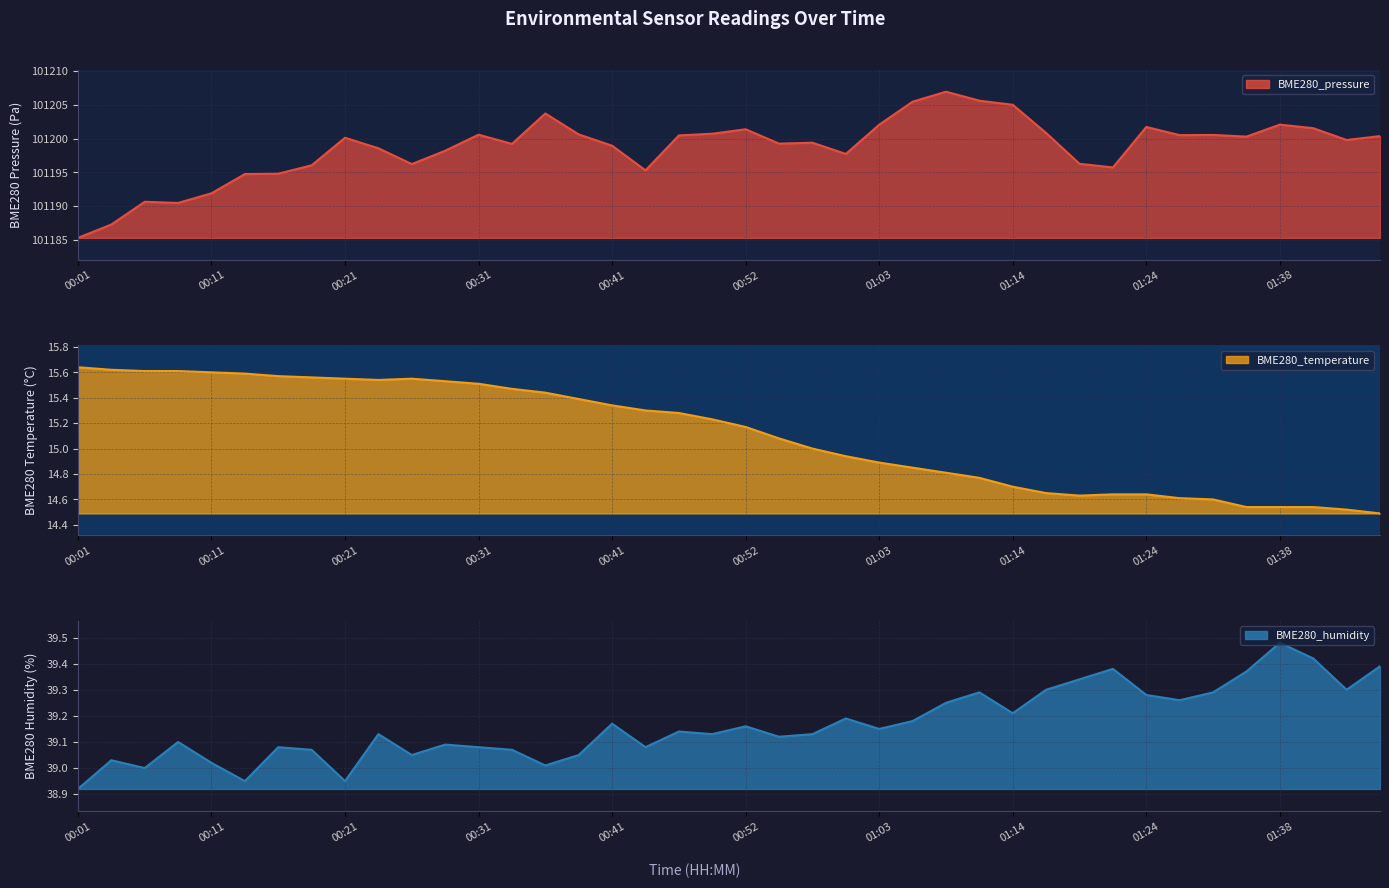

What is the difference between the maximum and second lowest values in the BME280_temperature series?

1.1